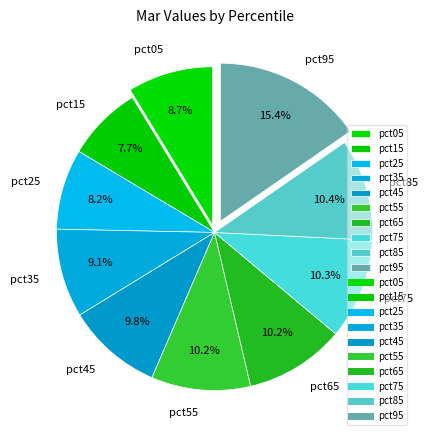

To the nearest percent, what percentage of the pie is pct35?

9%